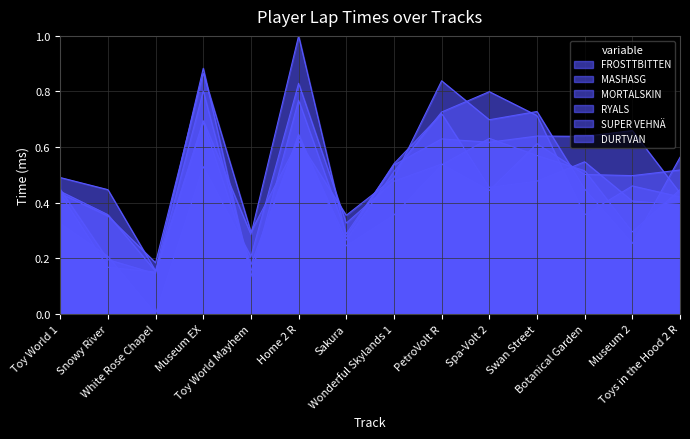

Is the value of FROSTTBITTEN at Toys in the Hood 2 R greater than the value of MORTALSKIN at Toy World 1?

Yes